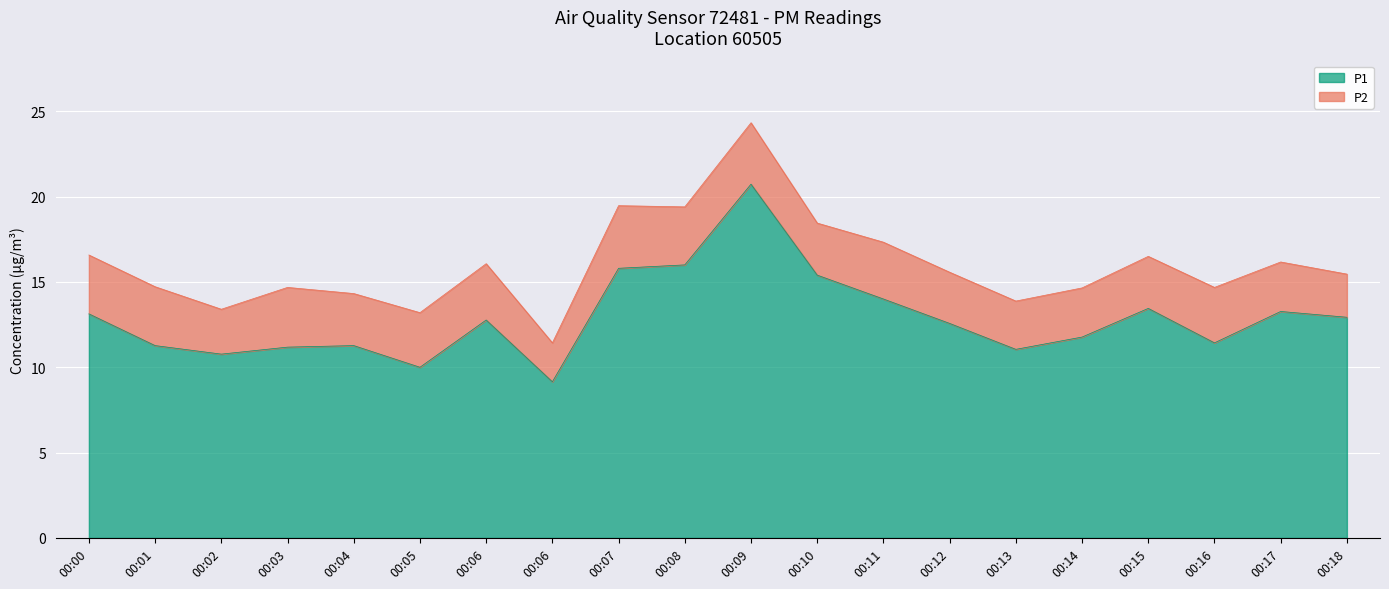

True or false: there are more than 0 points higher than both neighbors.

True